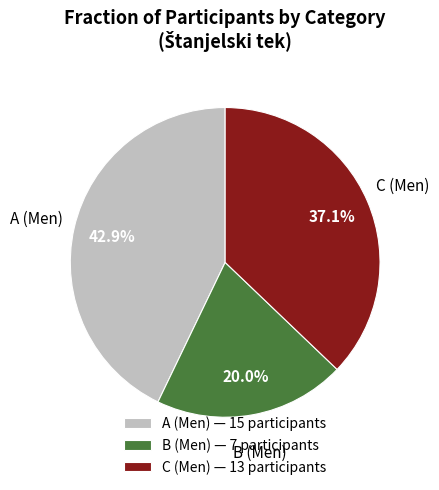

Rank the categories by value from highest to lowest.

A (Men) — 15 participants, C (Men) — 13 participants, B (Men) — 7 participants